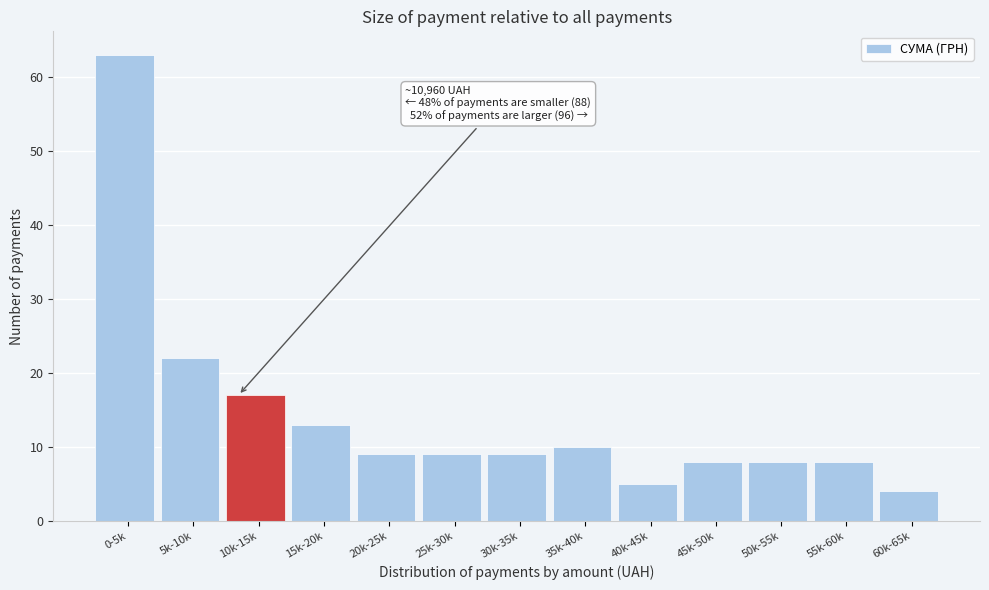

Reading right to left, list all the values displayed in this chart.

4	8	8	8	5	10	9	9	9	13	17	22	63